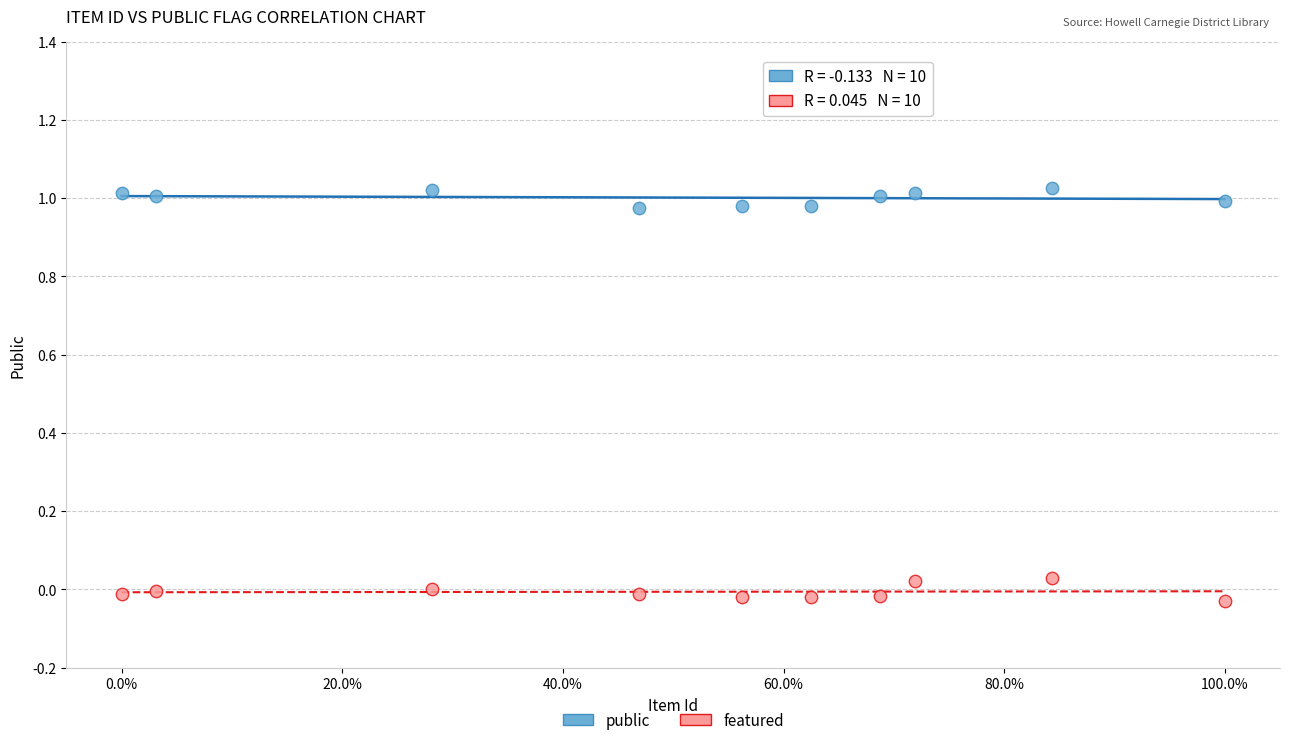

Which series reaches the minimum Y coordinate?

featured